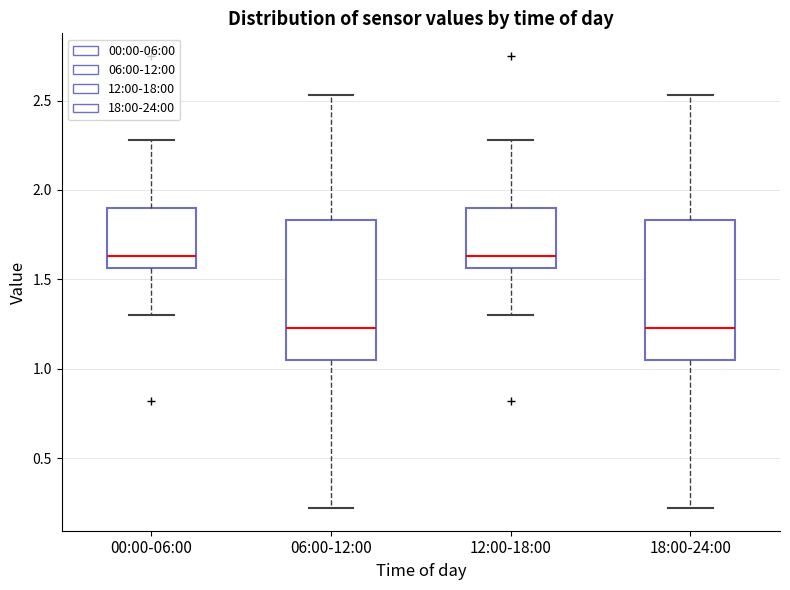

Where does the median line of the box for 18:00-24:00 sit on the y-axis? The values are not printed on the chart, so give them approximately, as read against the axis.

1.25